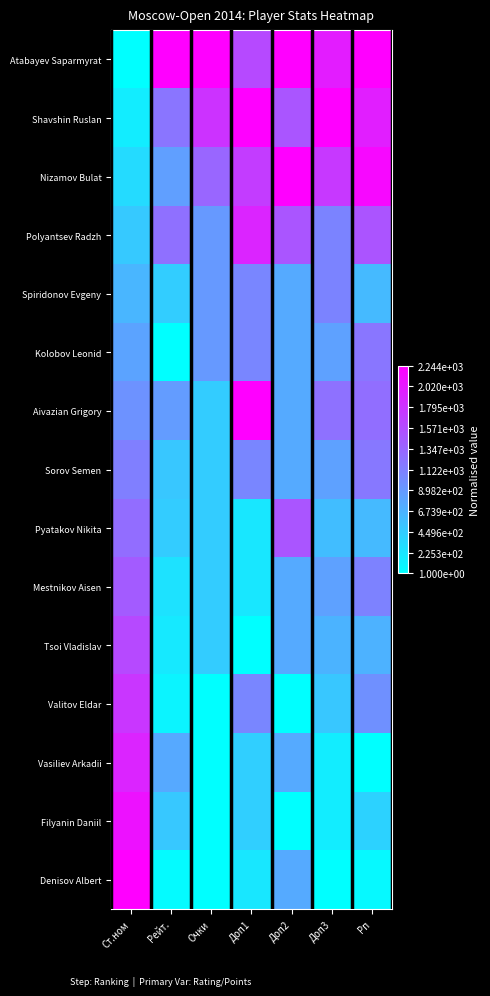

What is the difference between the highest and lowest values at Доп2?

1.0